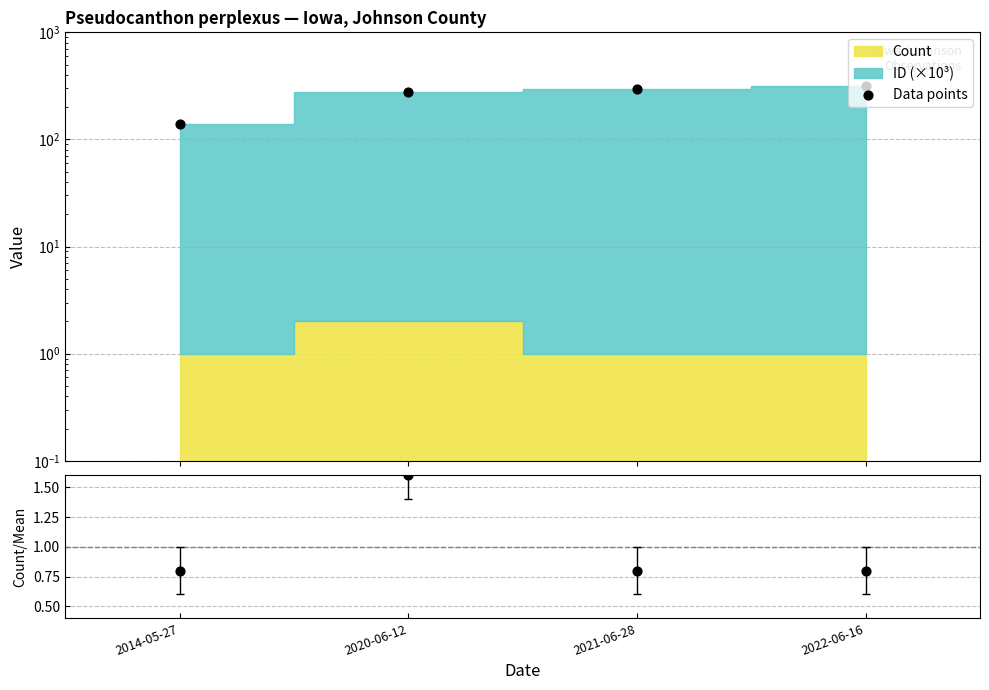

What is the total value across all series at 2021-06-28?

298.1